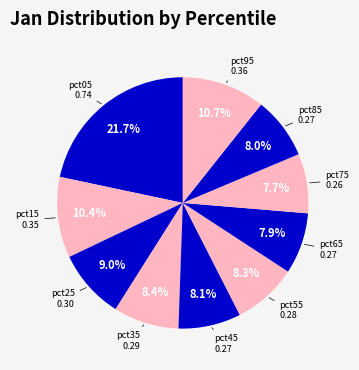

How many segments does this pie chart have?

10